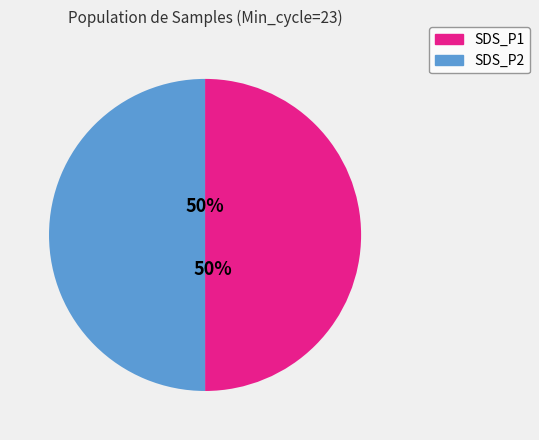

To the nearest percent, what is the average slice percentage?

50%